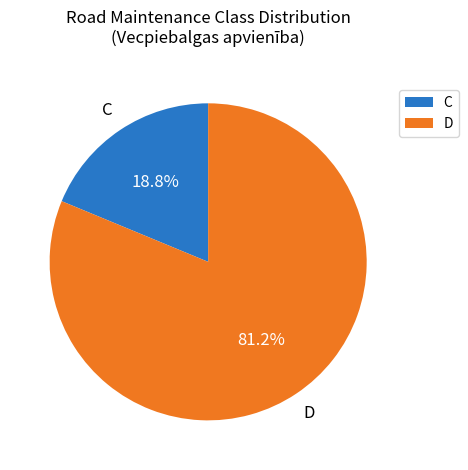

To the nearest percent, what percentage of the pie is C?

19%